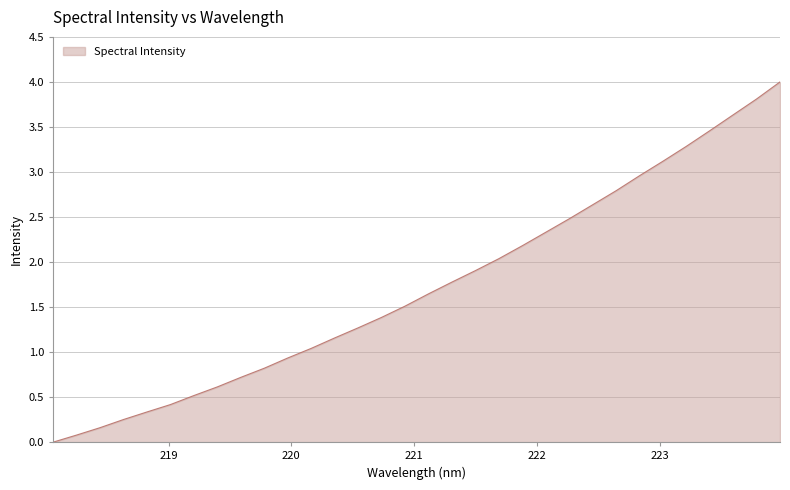

What is the maximum value shown in the chart?

4.0